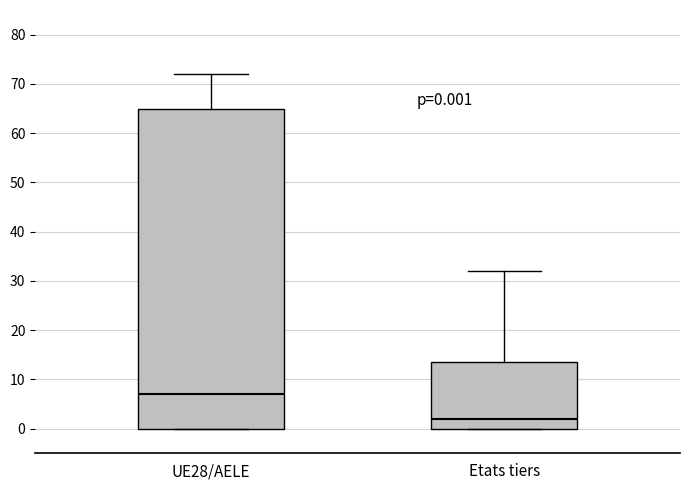

Which box has the highest median line?

UE28/AELE